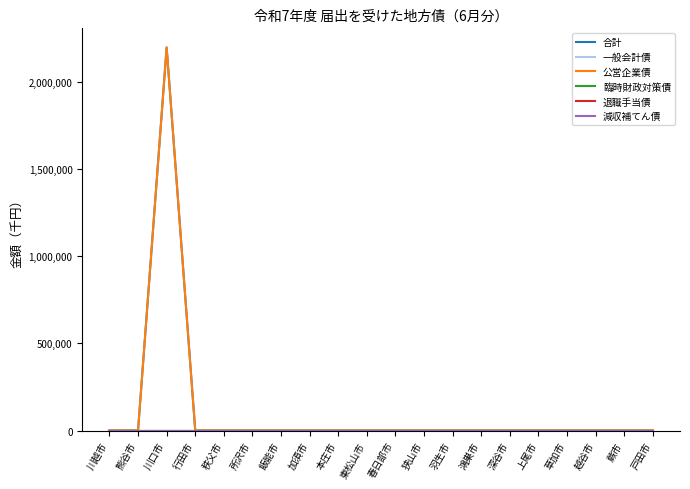

Is this an area chart (filled region under the line)?

No